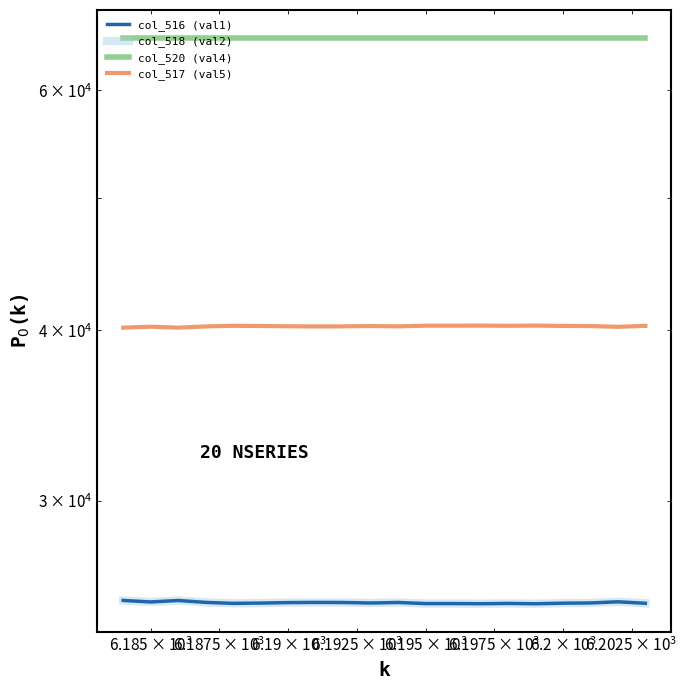

List the series in order of their peak value, lowest first.

col_516 (val1), col_518 (val2), col_517 (val5), col_520 (val4)